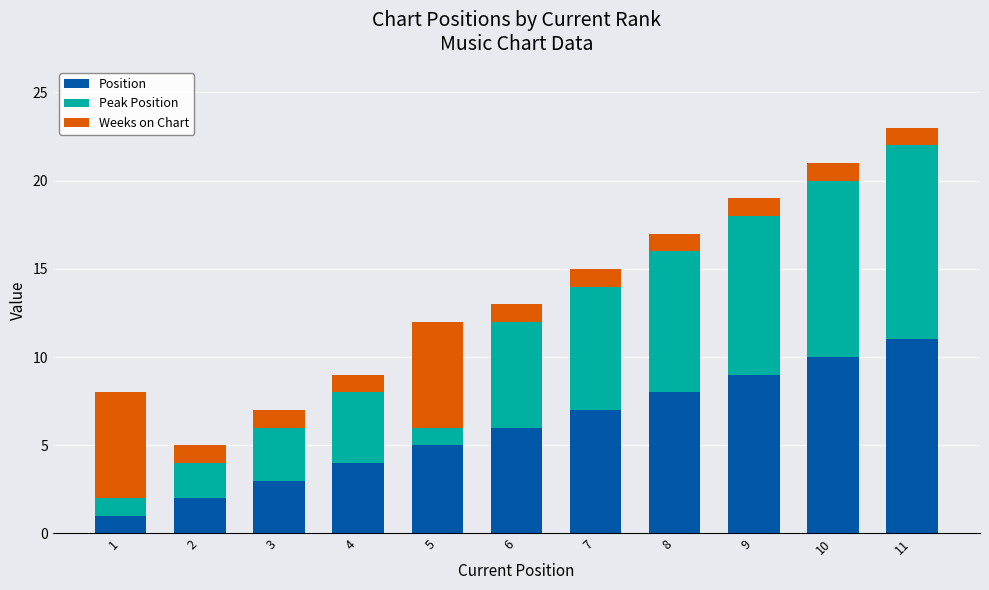

The Position series shows 3 at 2. True or false?

False